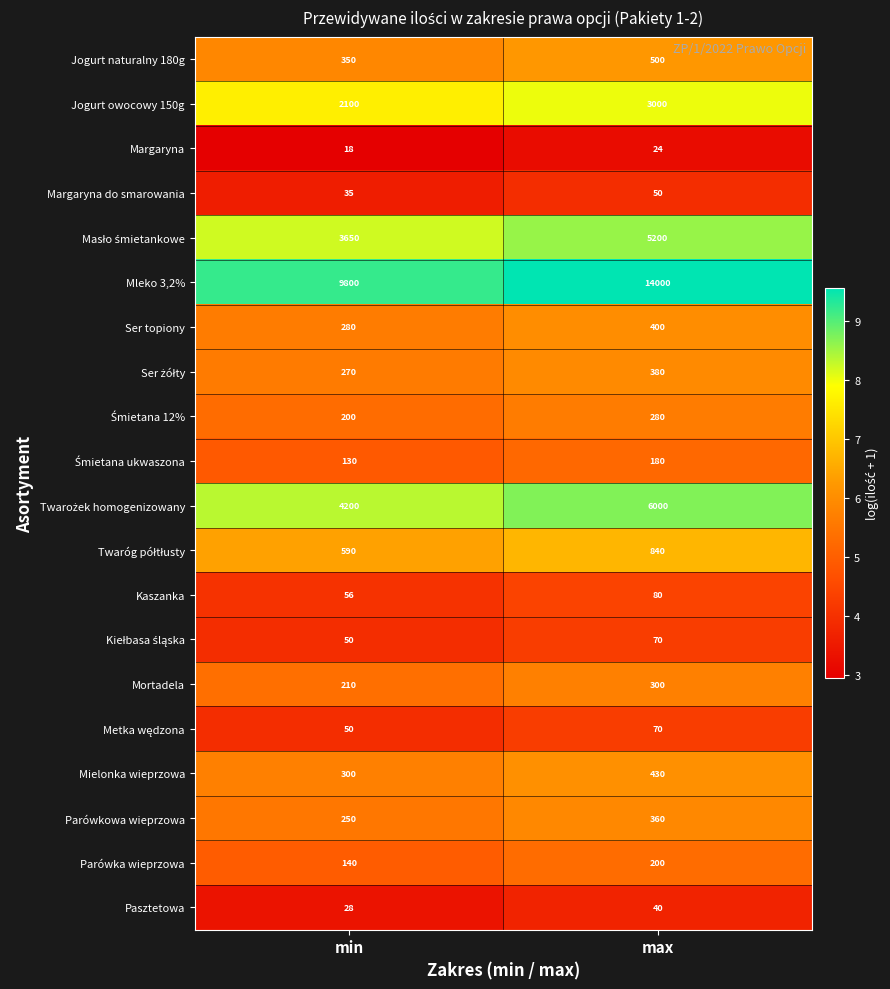

At which category is the sum across all series the highest?

max